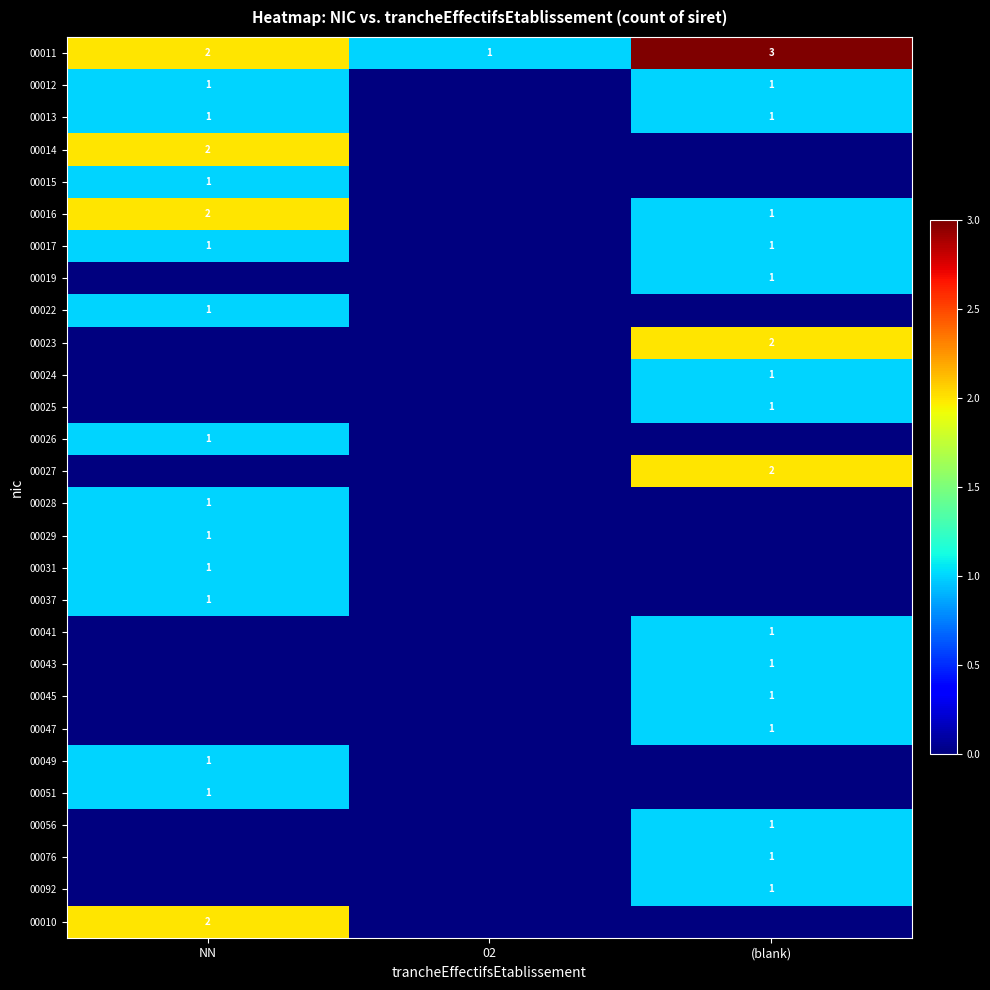

Which category has the lowest value across all series?

02